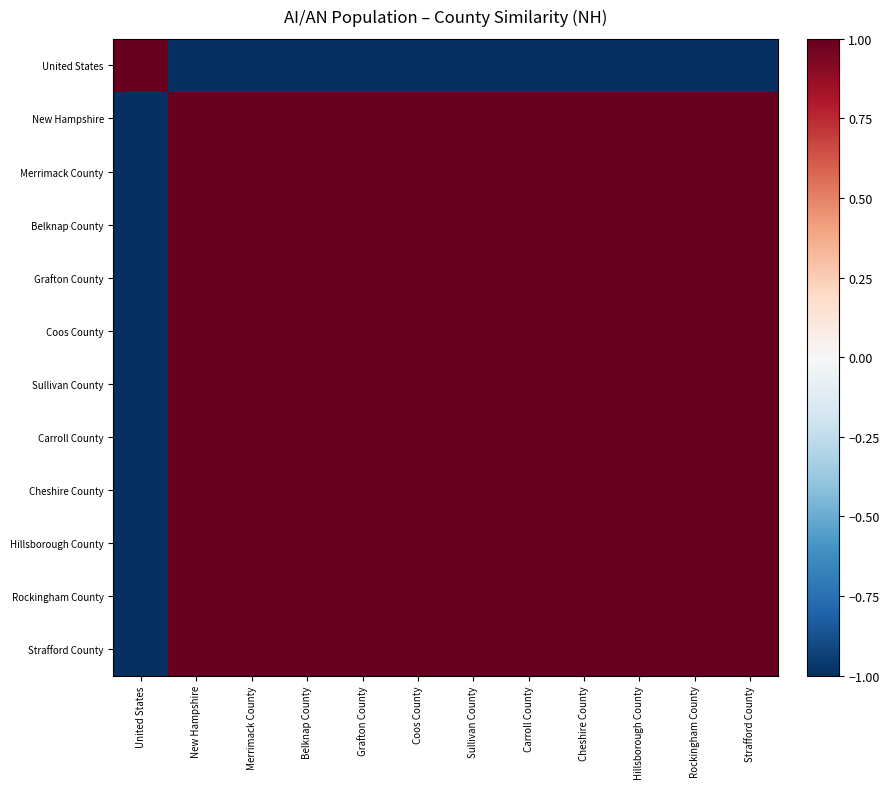

List the series in order of their peak value, highest first.

United States, New Hampshire, Merrimack County, Belknap County, Grafton County, Coos County, Sullivan County, Carroll County, Cheshire County, Hillsborough County, Rockingham County, Strafford County